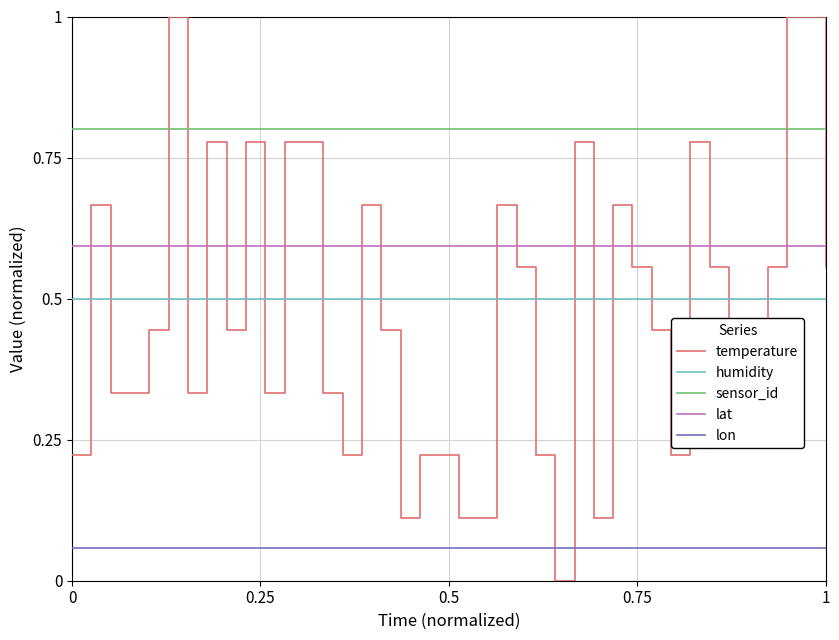

Rank the series by their maximum value, from lowest to highest.

lon, humidity, lat, sensor_id, temperature